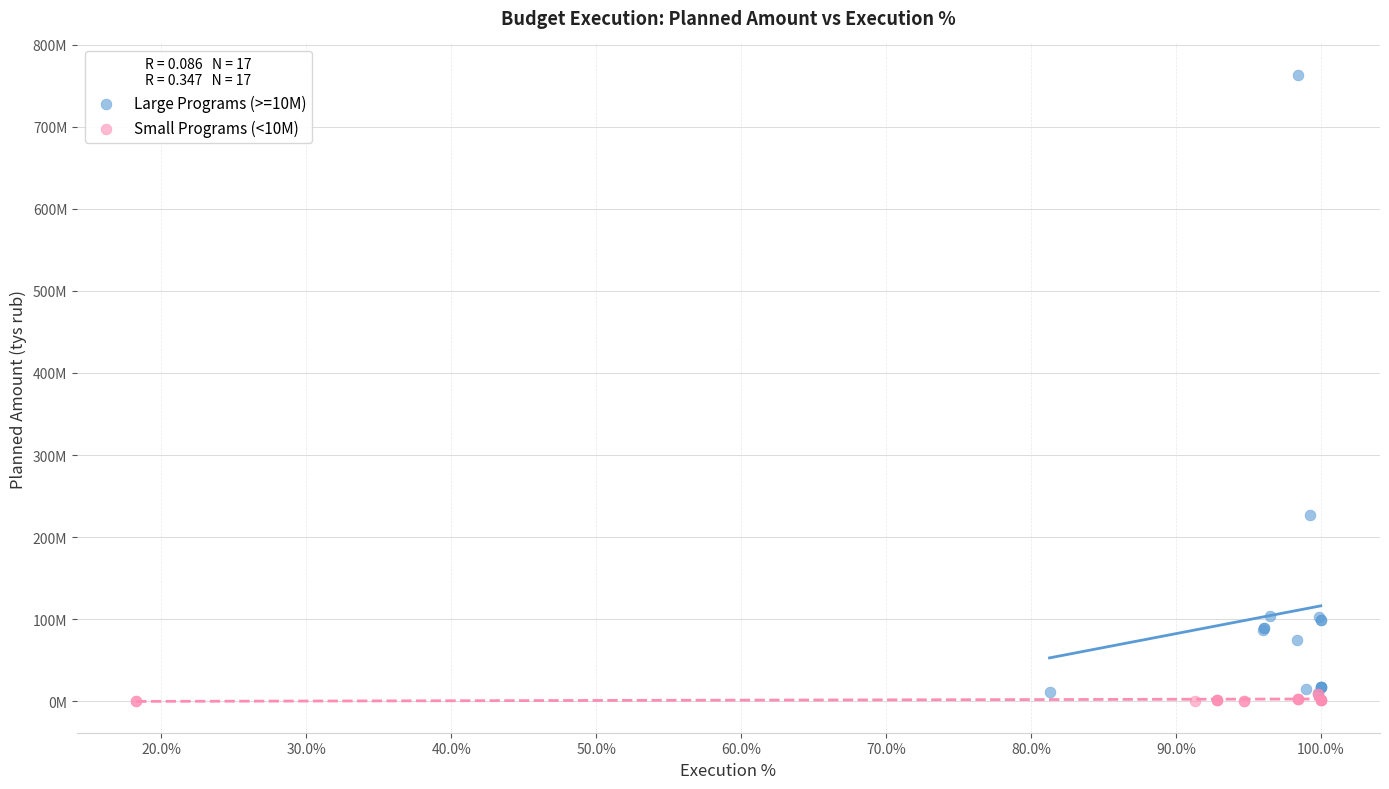

Which series contains the highest Y value?

Large Programs (>=10M)